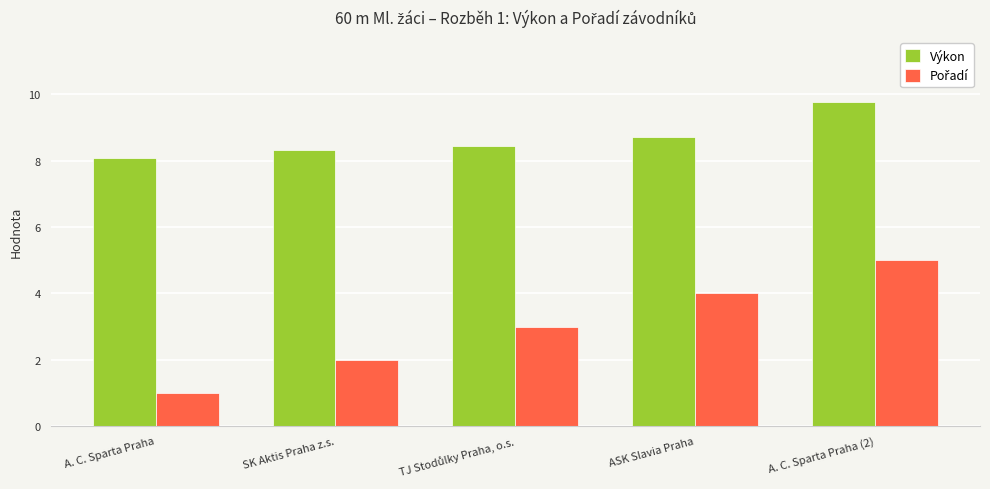

At which category is the sum across all series the highest?

A. C. Sparta Praha (2)